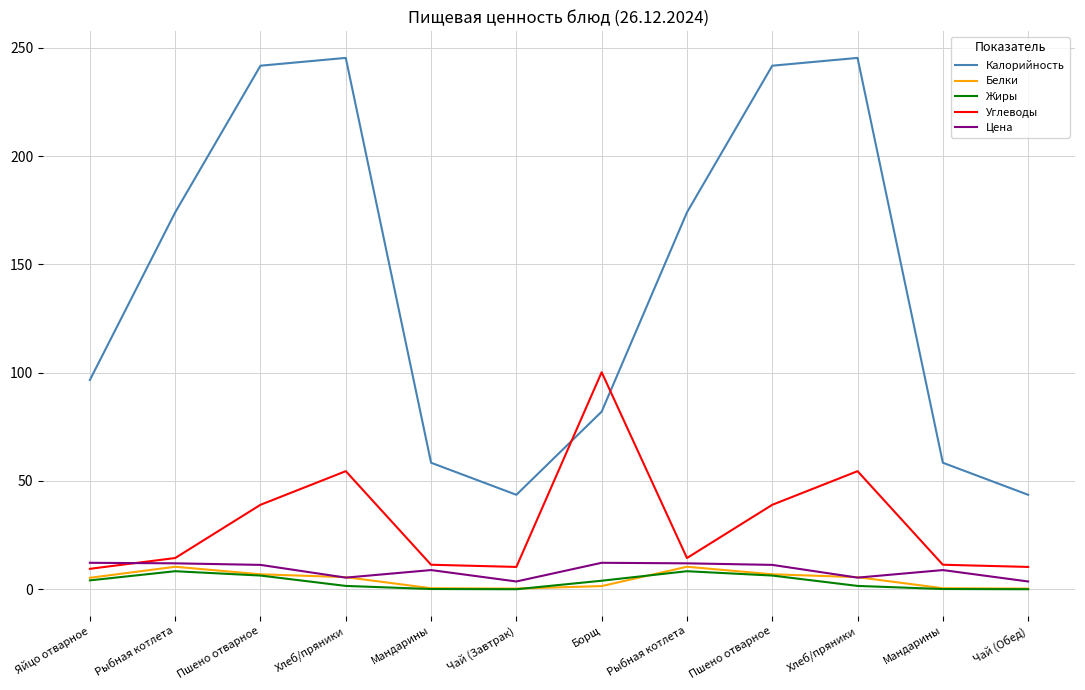

How many series are shown in this chart?

5